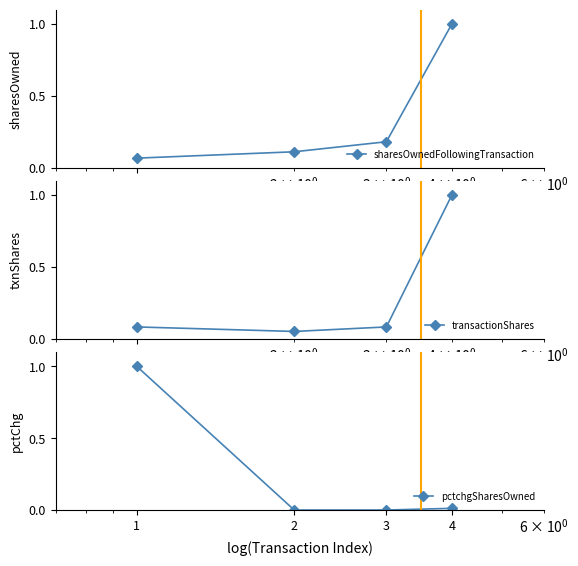

Which label corresponds to the smallest value in the chart?

3